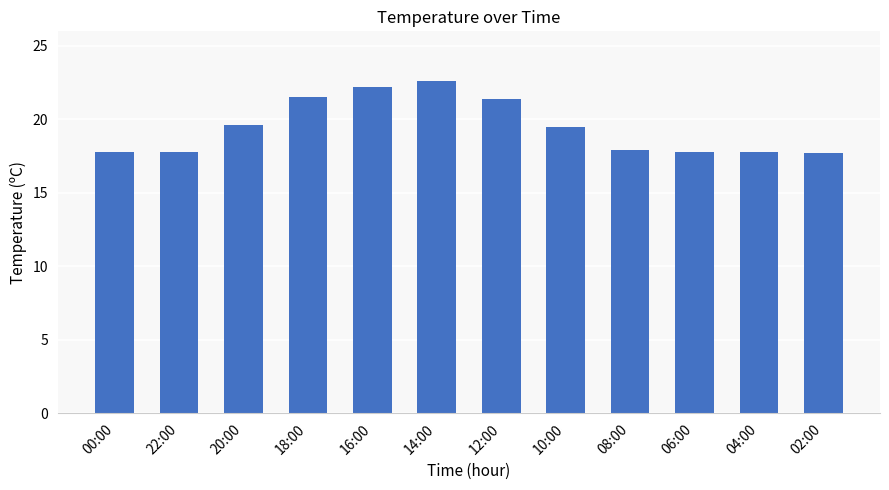

What is the difference between the maximum and minimum values?

4.9